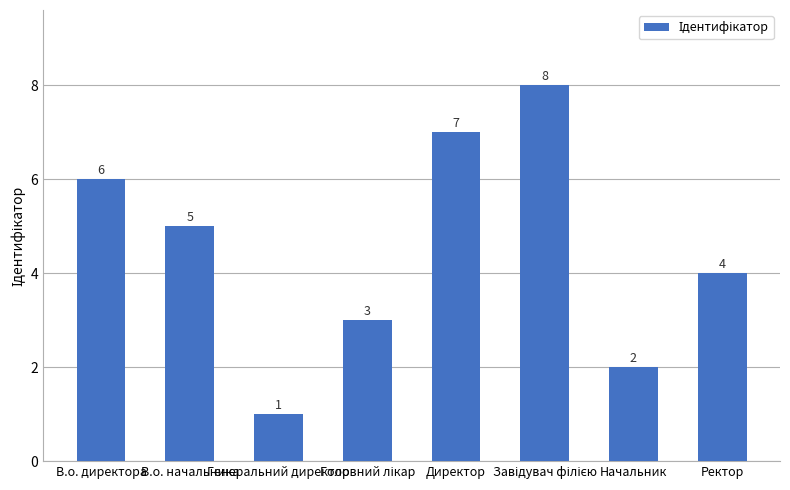

Are the bars horizontal?

No